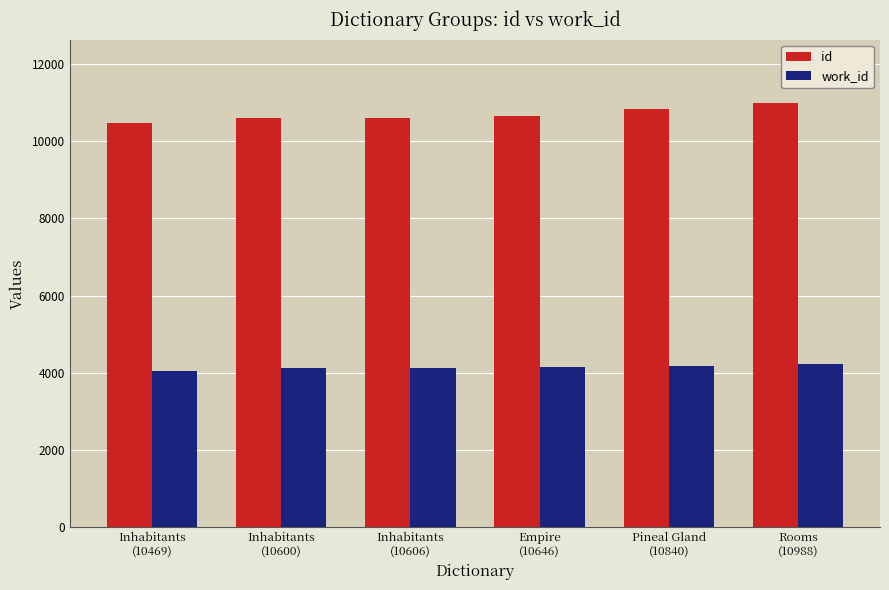

The value of id at Empire
(10646) is 18393. True or false?

False